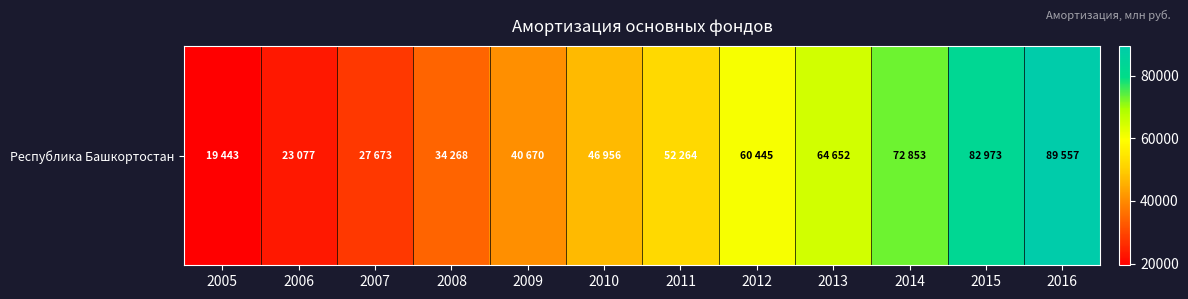

How many series are shown in this chart?

1